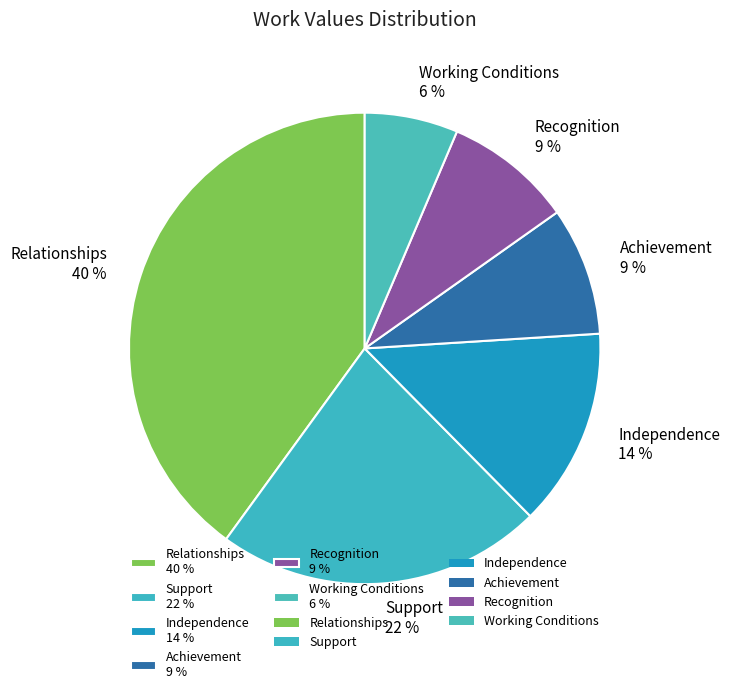

True or false: Independence accounts for 14% of the total.

True